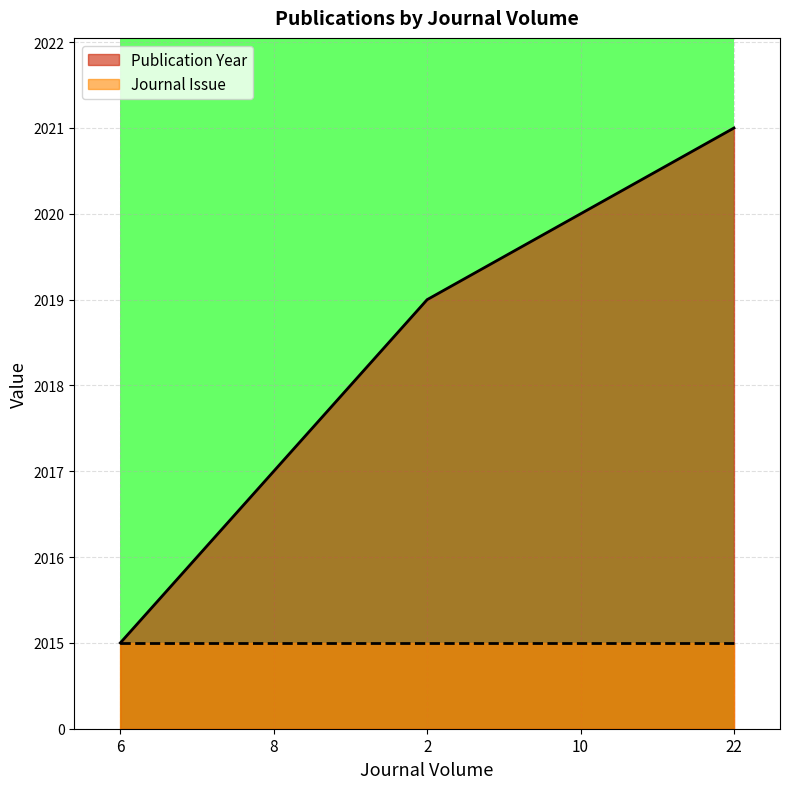

Rank the categories by value from highest to lowest.

22, 10, 2, 8, 6